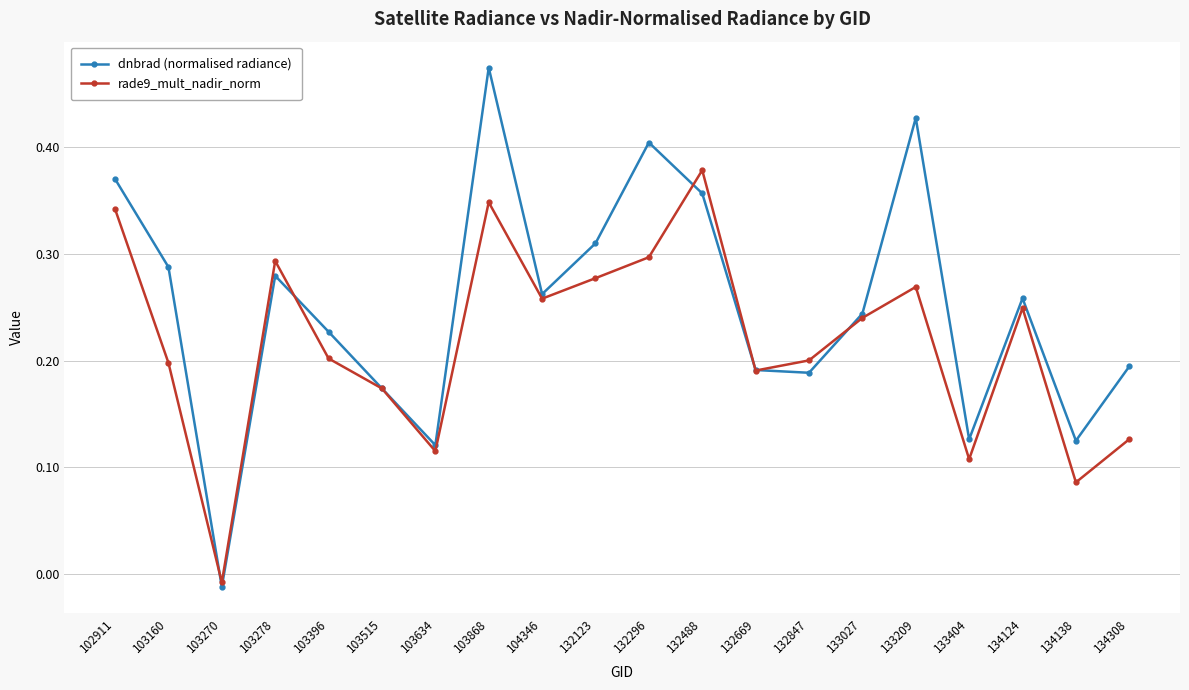

At how many categories does at least one series exceed 0?

19